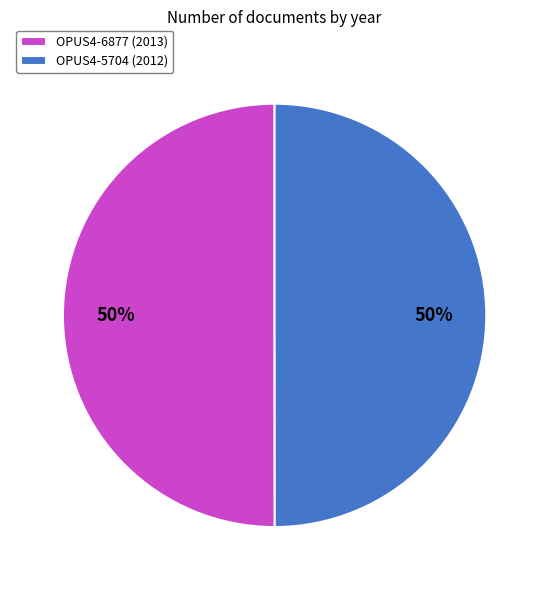

Do OPUS4-5704 (2012) and OPUS4-6877 (2013) together represent more than half of the pie?

Yes